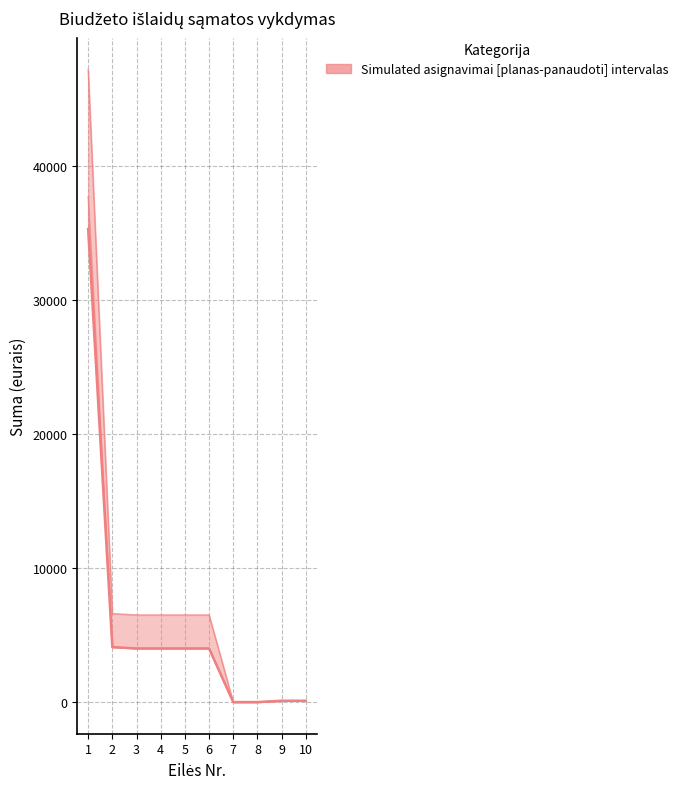

Reading left to right, transcribe all the data shown in this chart.

1=35283.1	2=4100.0	3=4000.0	4=4000.0	5=4000.0	6=4000.0	7=0.0	8=0.0	9=100.0	10=100.0